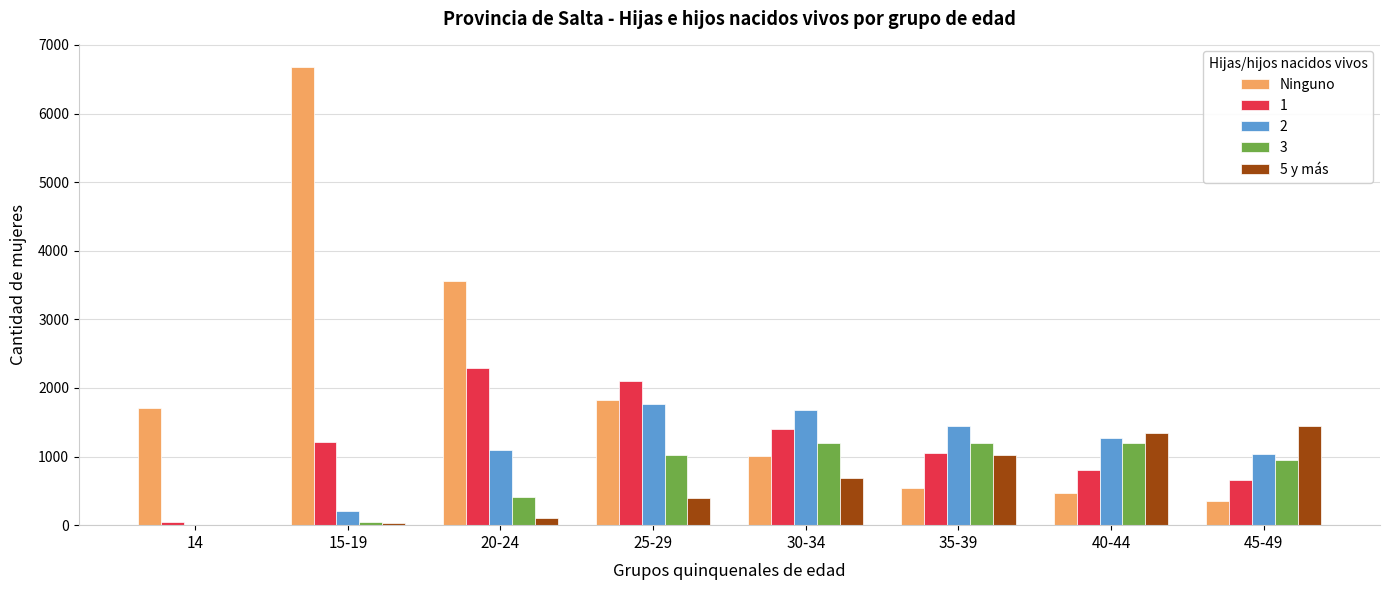

What are all the series names shown in the legend?

Ninguno, 1, 2, 3, 5 y más